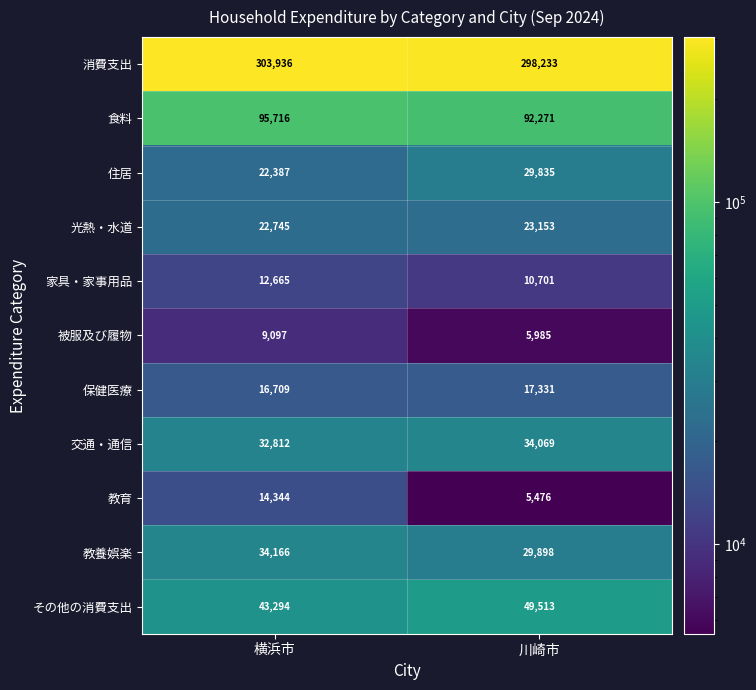

Which series has the widest spread of values?

教育